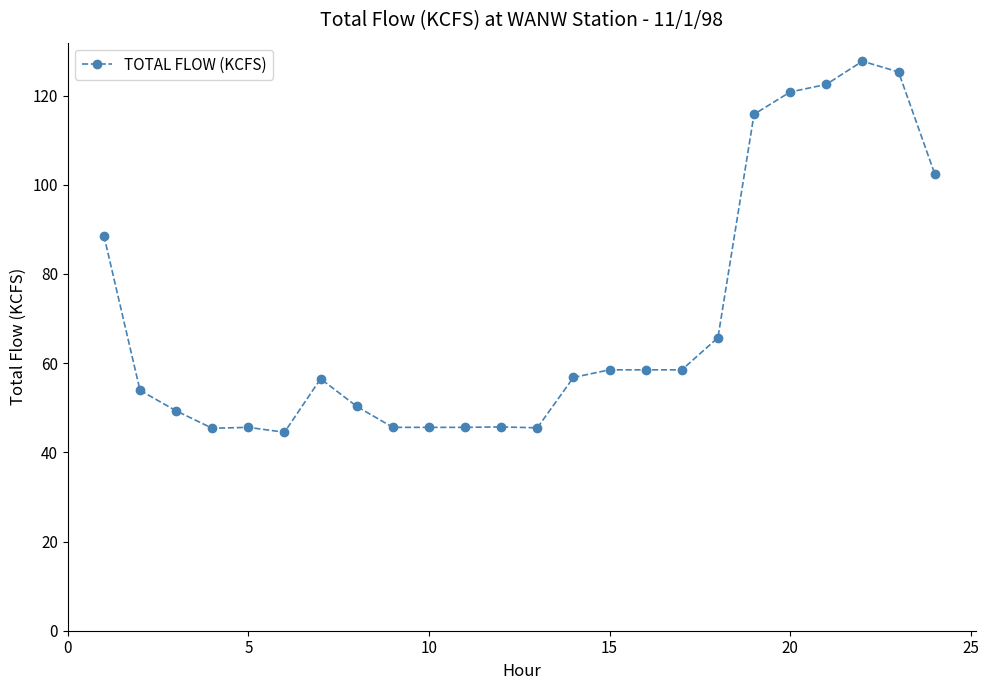

True or false: there are more than 1 points higher than both neighbors.

True